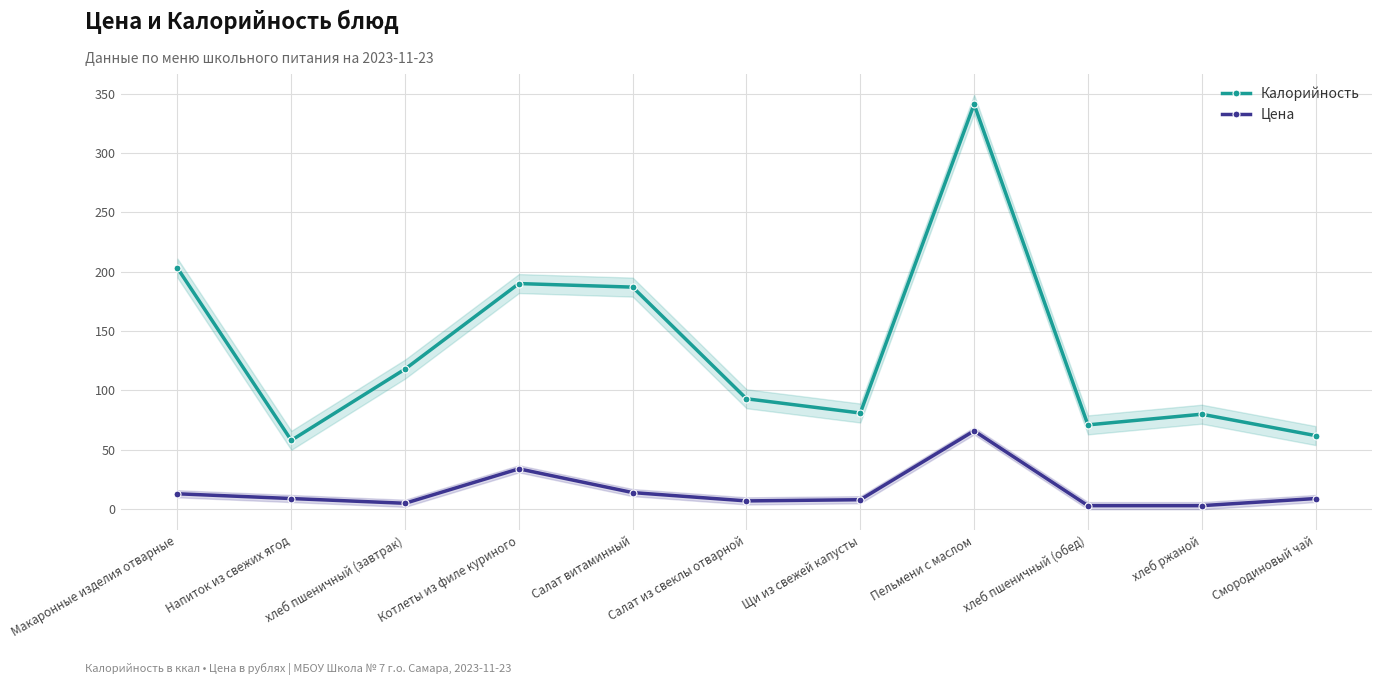

Which category has the lowest value in the Калорийность series?

Напиток из свежих ягод